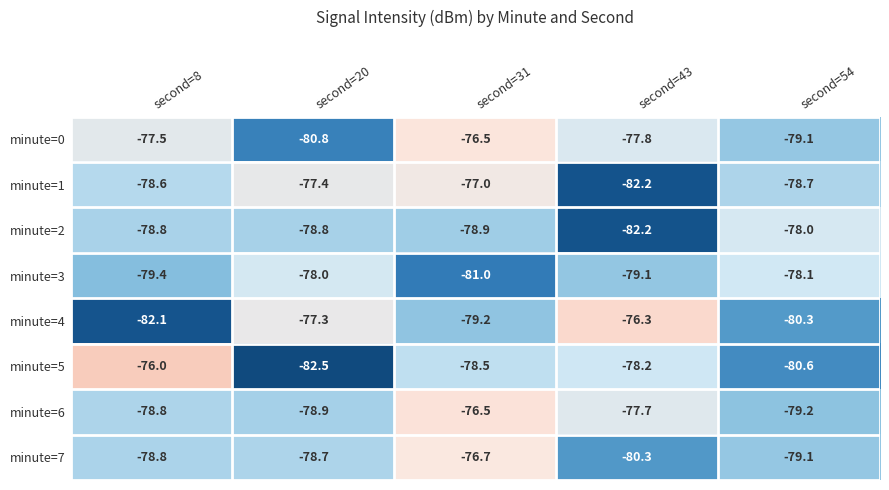

What is the difference between the highest and lowest values at second=31?

4.5